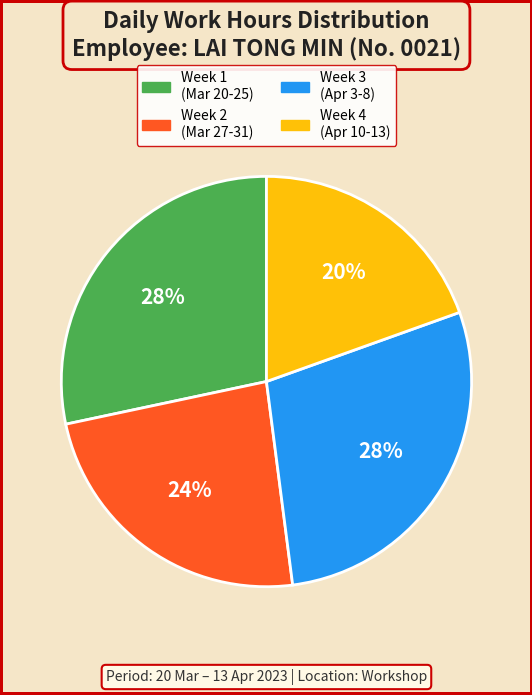

Is there any slice that represents more than half of the pie?

No